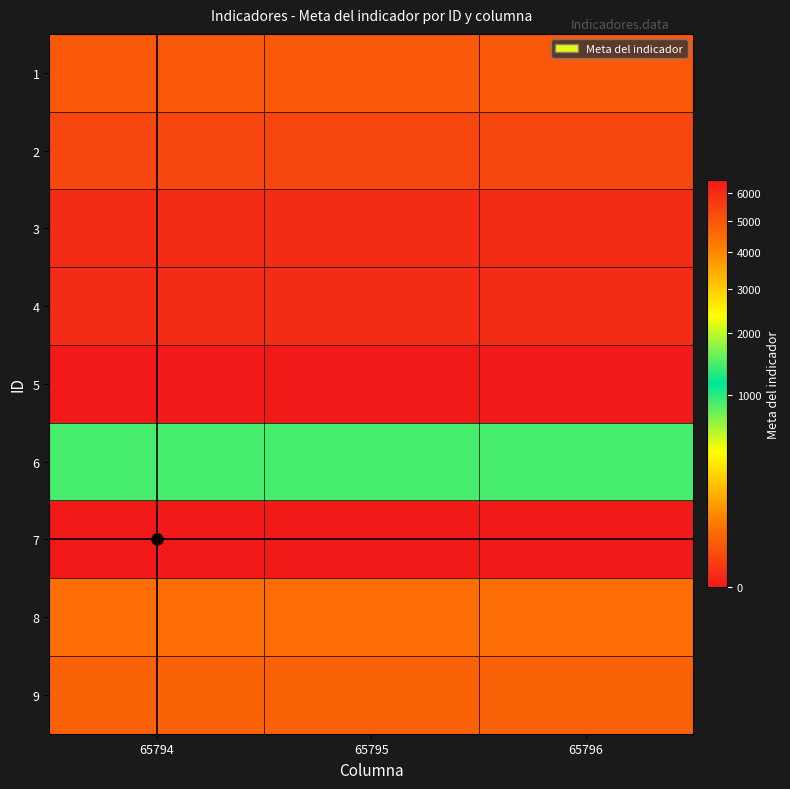

Reading left to right, transcribe all the data shown in this chart.

1: 65794=23	65795=23	65796=23
2: 65794=10	65795=10	65796=10
3: 65794=1	65795=1	65796=1
4: 65794=1	65795=1	65796=1
5: 65794=0	65795=0	65796=0
6: 65794=900	65795=900	65796=900
7: 65794=6500	65795=6500	65796=6500
8: 65794=47	65795=47	65796=47
9: 65794=33	65795=33	65796=33